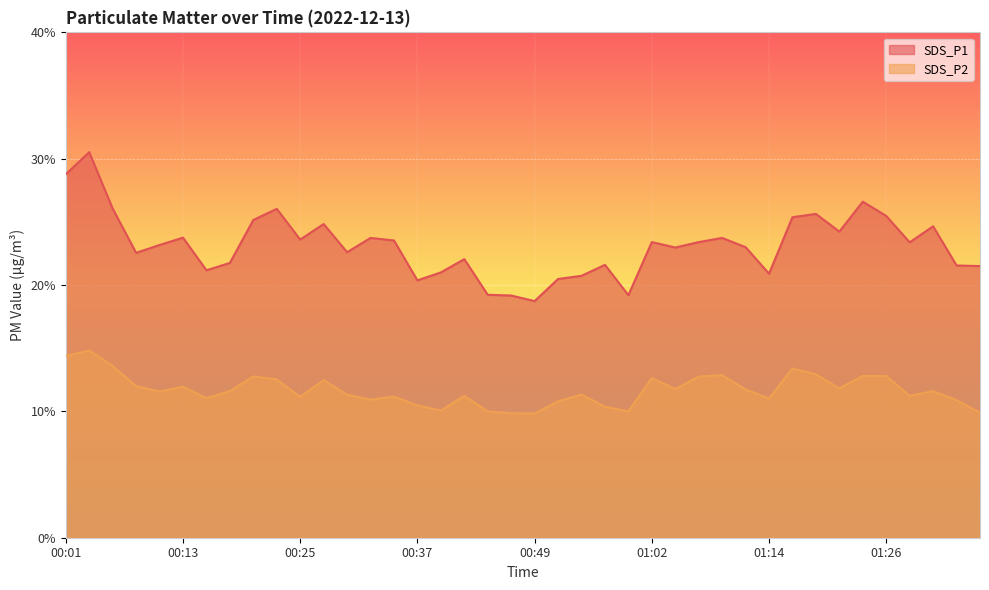

Reading right to left, what are all the values shown in this chart?

SDS_P1: 21.5	21.6	24.6	23.4	25.5	26.6	24.2	25.6	25.4	20.9	23.0	23.7	23.4	23.0	23.4	19.2	21.6	20.7	20.5	18.7	19.2	19.2	22.1	21.0	20.4	23.5	23.7	22.6	24.8	23.6	26.0	25.1	21.8	21.2	23.8	23.2	22.6	26.1	30.5	28.8
SDS_P2: 9.9	10.9	11.6	11.2	12.8	12.8	11.8	12.9	13.4	11.0	11.7	12.9	12.8	11.8	12.6	10.0	10.4	11.3	10.8	9.8	9.8	10.0	11.2	10.1	10.5	11.2	10.9	11.3	12.5	11.2	12.5	12.8	11.6	11.1	11.9	11.6	12.0	13.6	14.8	14.4